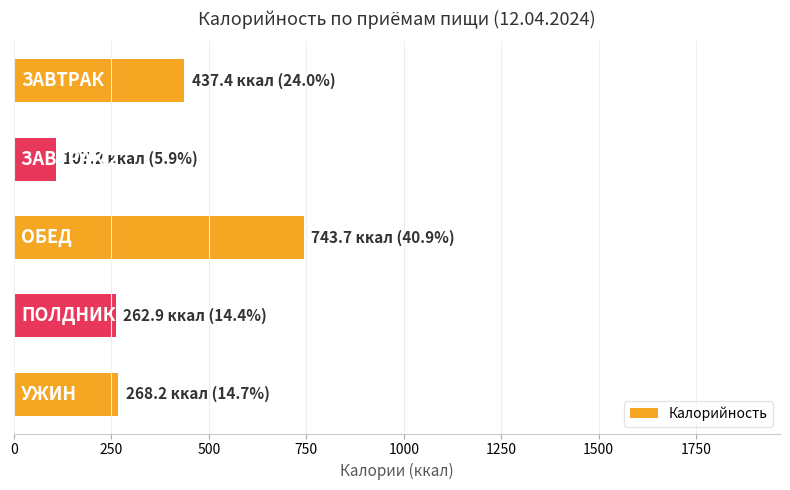

What is the smallest value displayed?

107.2